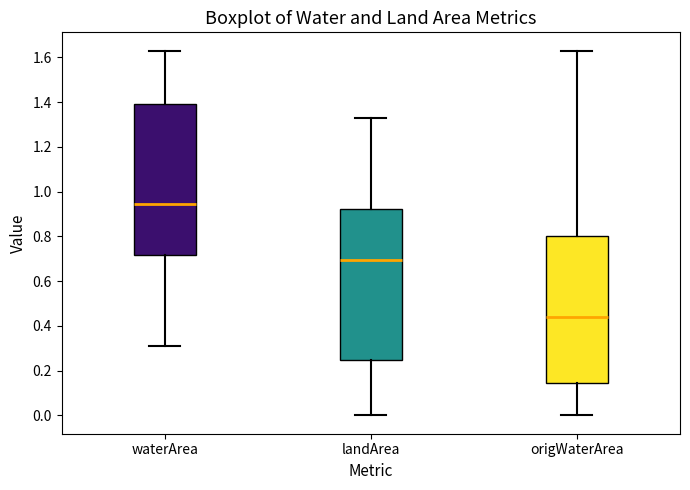

Where is the lower edge of the box for waterArea on the y-axis? The values are not printed on the chart, so give them approximately, as read against the axis.

0.72